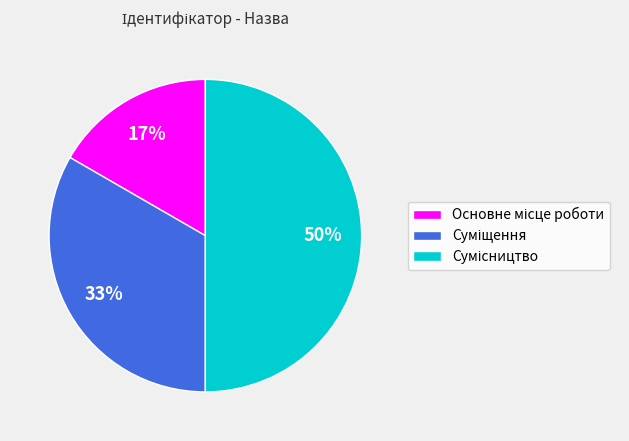

To the nearest percent, what is the difference between the largest and smallest slice percentages?

33%